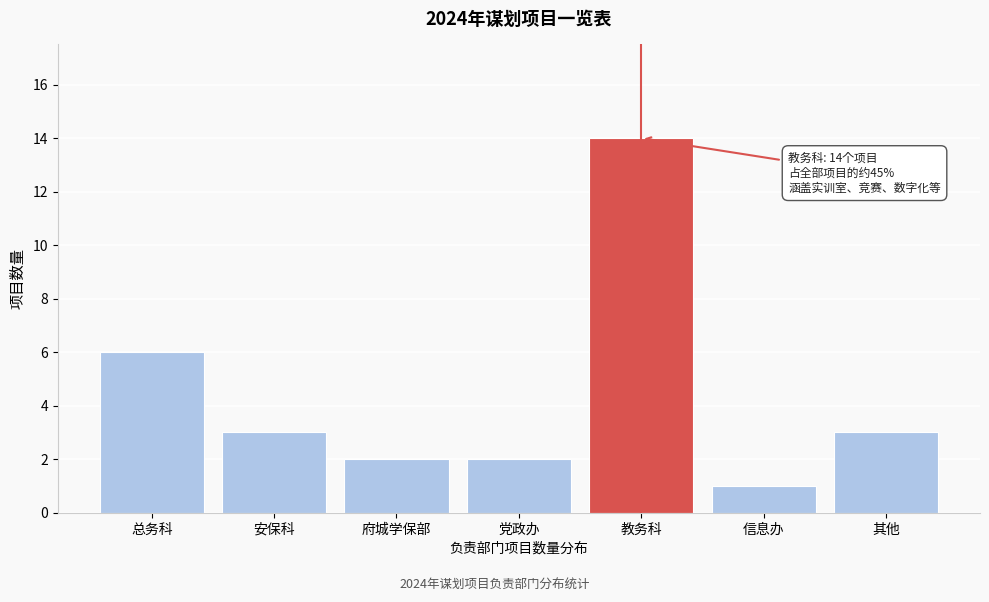

Reading left to right, what are all the values shown in this chart?

6	3	2	2	14	1	3